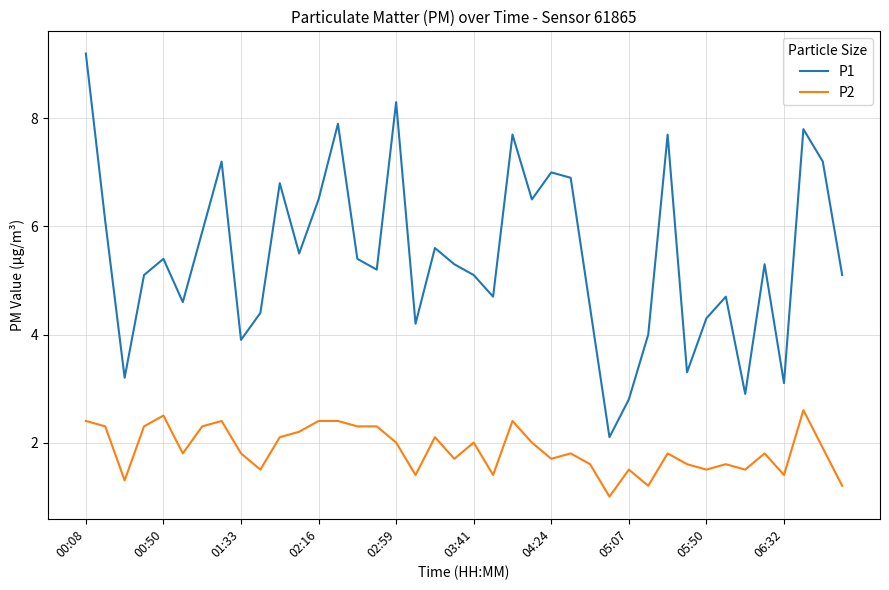

What is the minimum value for P2?

1.0